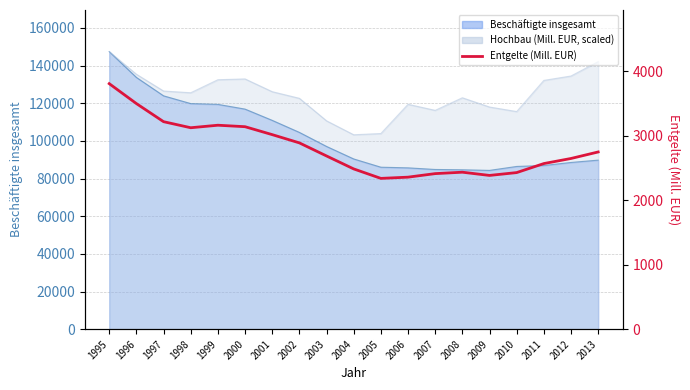

Is it true that the value at 2004 is 3273?

False